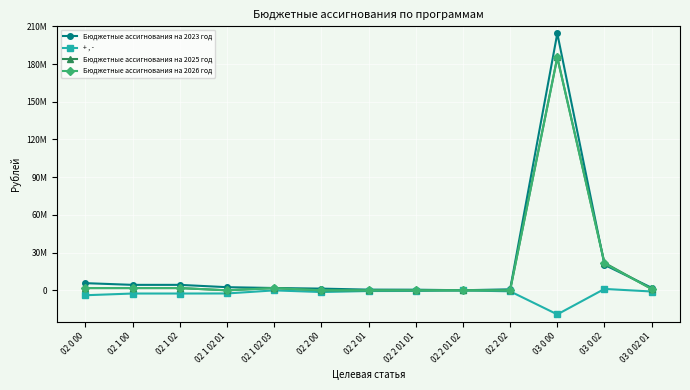

How many categories are shown in the chart?

13